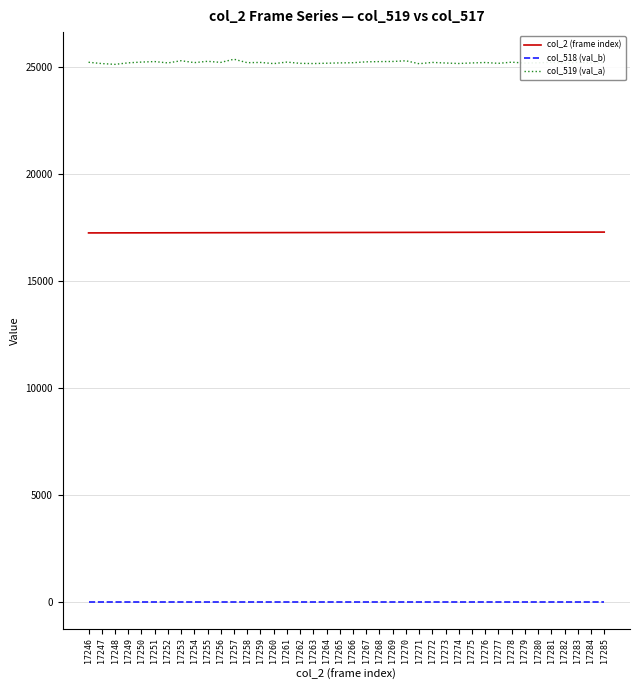

True or false: col_519 (val_a) has a value of 17313 at 17273.

False